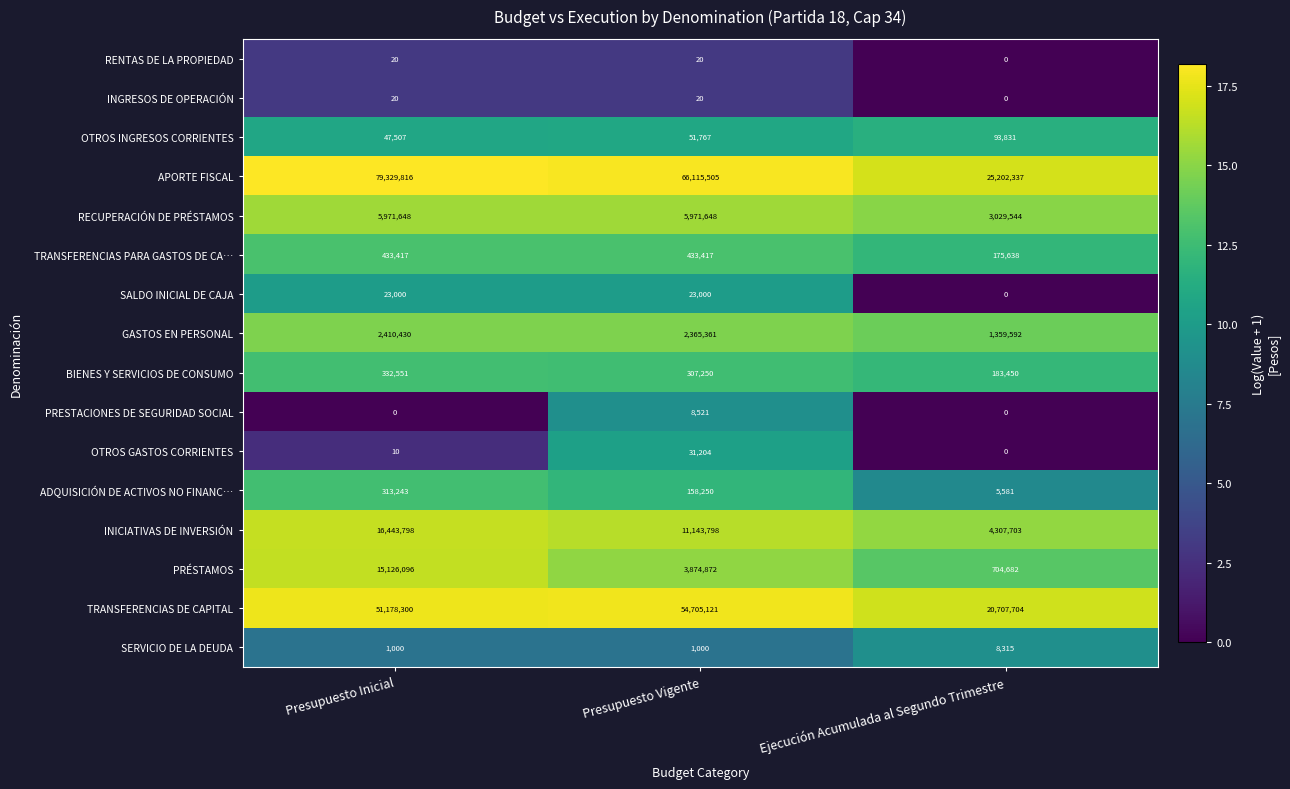

What is the difference between the highest and lowest values at Ejecución Acumulada al Segundo Trimestre?

25202337